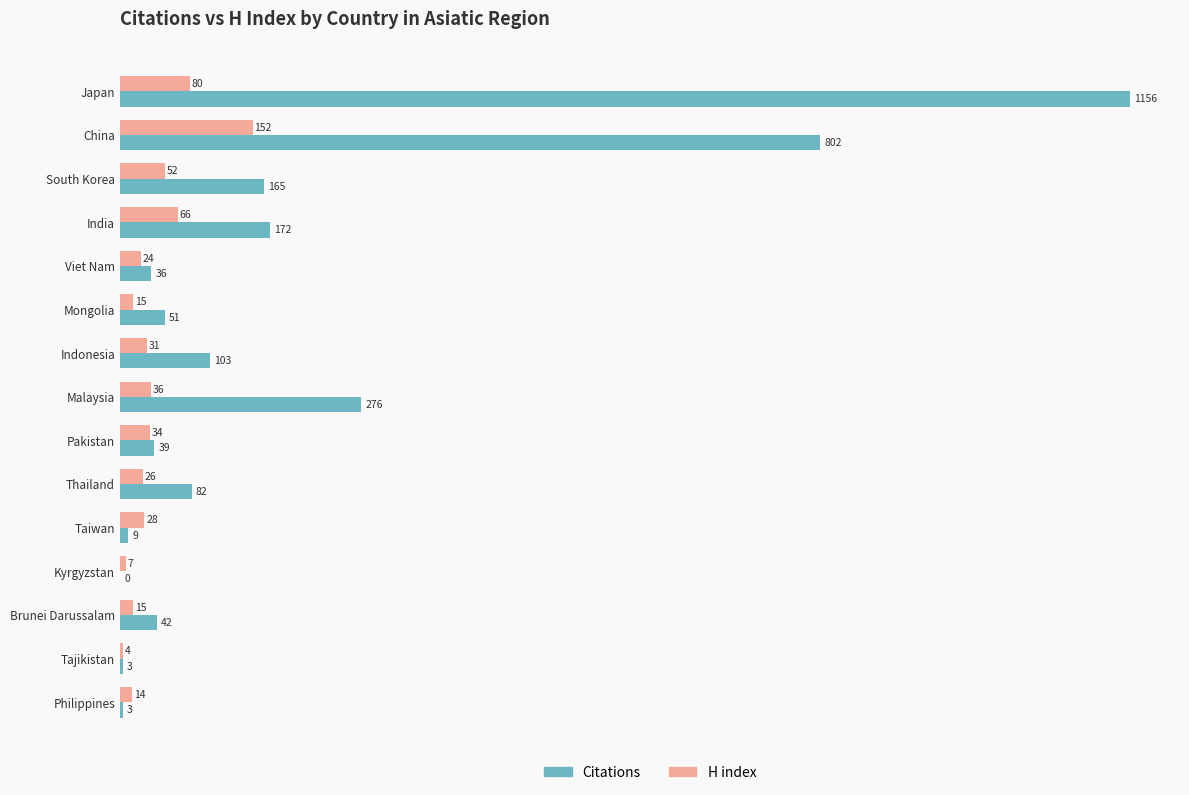

The value of Citations at Malaysia is 276. True or false?

True